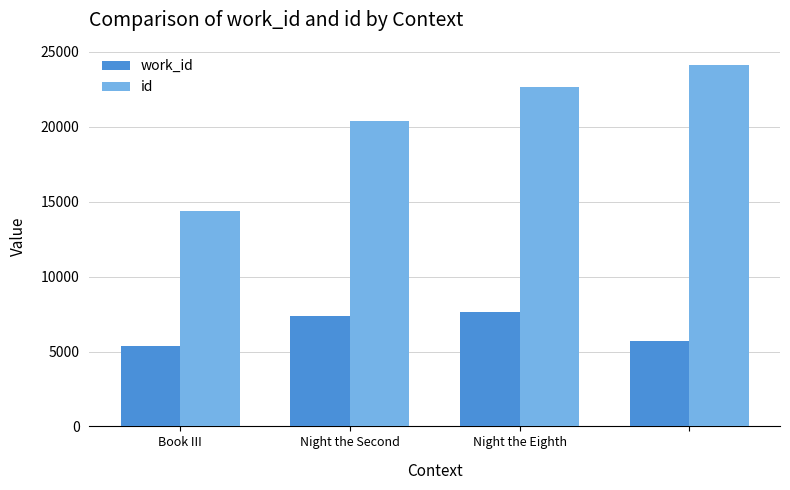

What is the maximum value for work_id?

7665